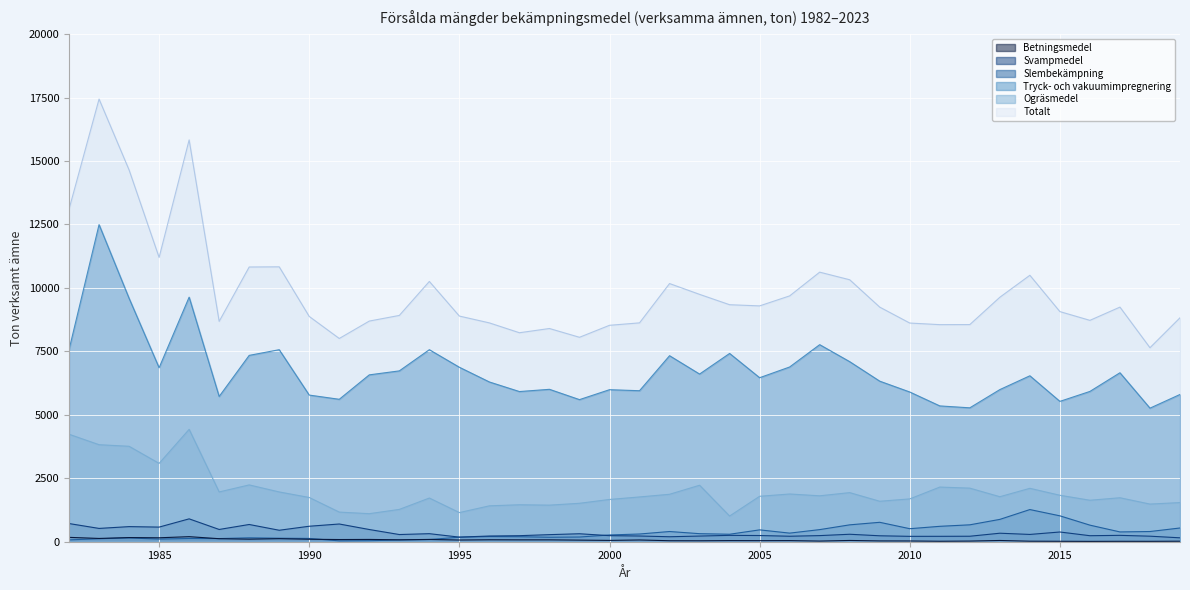

What is the total value across all series at 1982?

25857